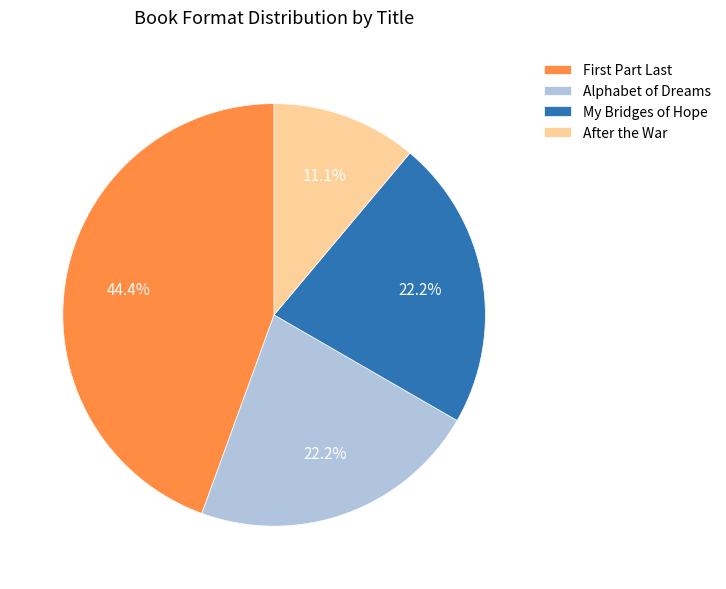

Is the sum of Alphabet of Dreams and My Bridges of Hope greater than half?

No